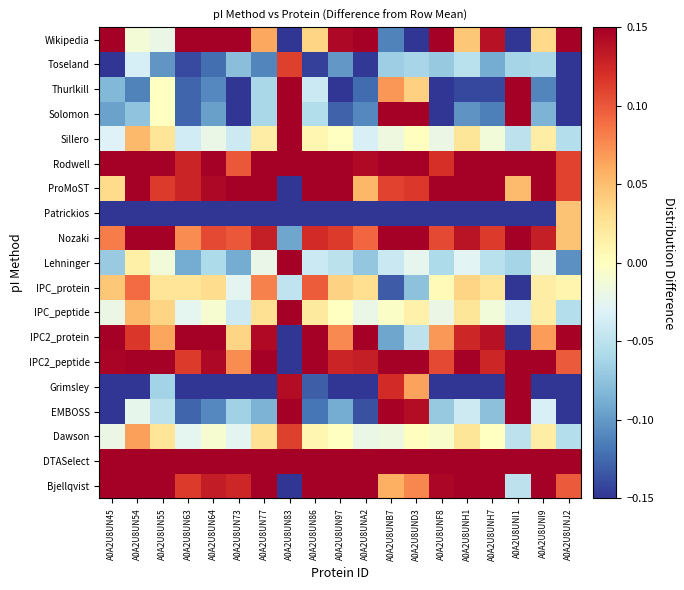

Rank the series at A0A2U8UN55 from highest to lowest value.

DTASelect, IPC2_peptide, Rodwell, Bjellqvist, Nozaki, ProMoST, IPC2_protein, IPC_peptide, Dawson, IPC_protein, Sillero, Solomon, Thurlkill, Lehninger, Wikipedia, EMBOSS, Grimsley, Toseland, Patrickios